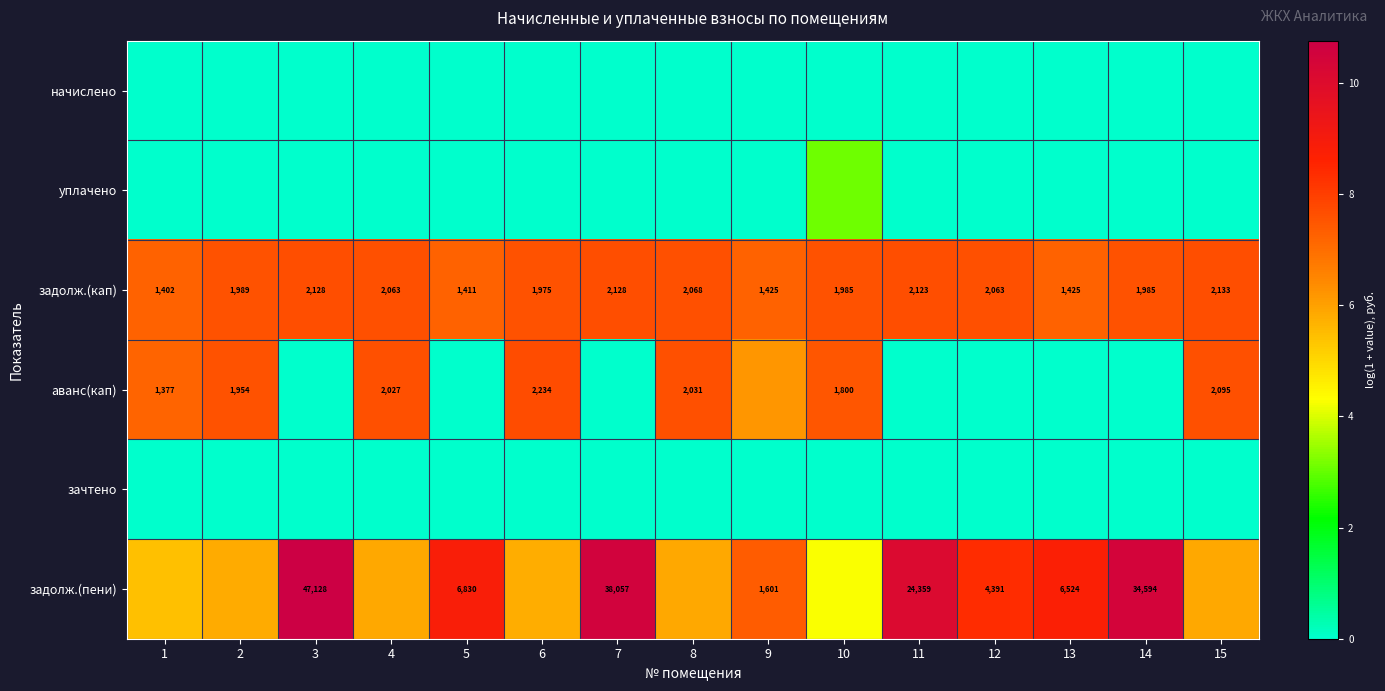

At which label does начислено reach its peak?

1